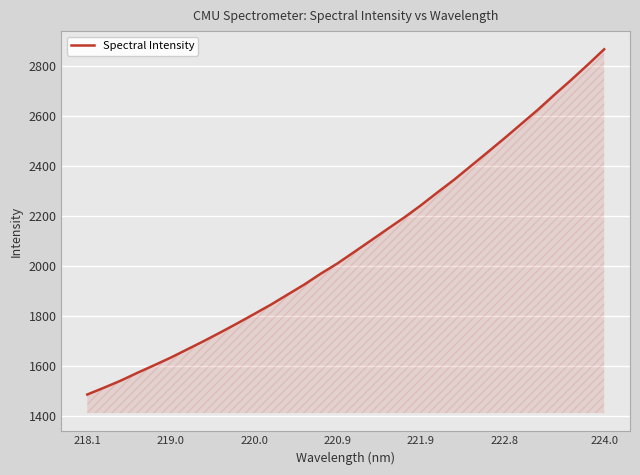

Count the number of data series in this chart.

1